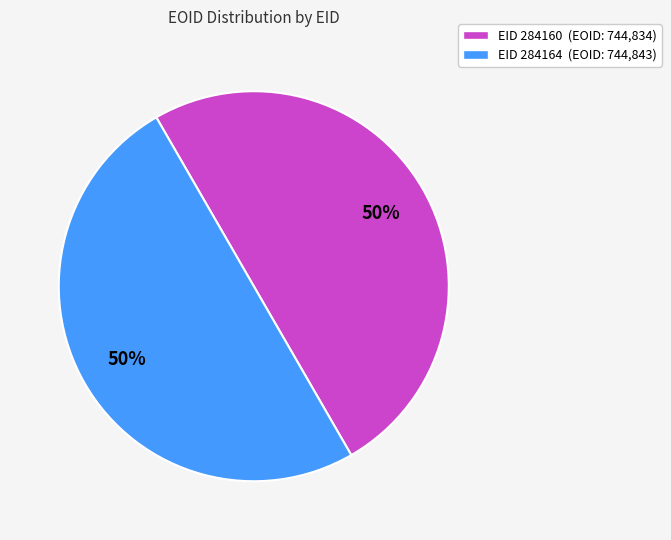

True or false: EID 284160 accounts for 63% of the total.

False